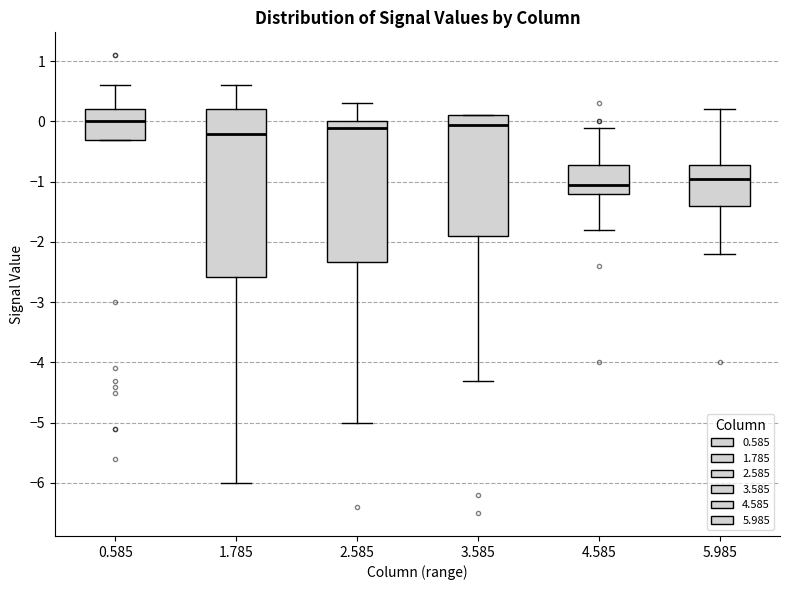

Comparing the boxes themselves (not the whiskers), which one is the tallest?

1.785